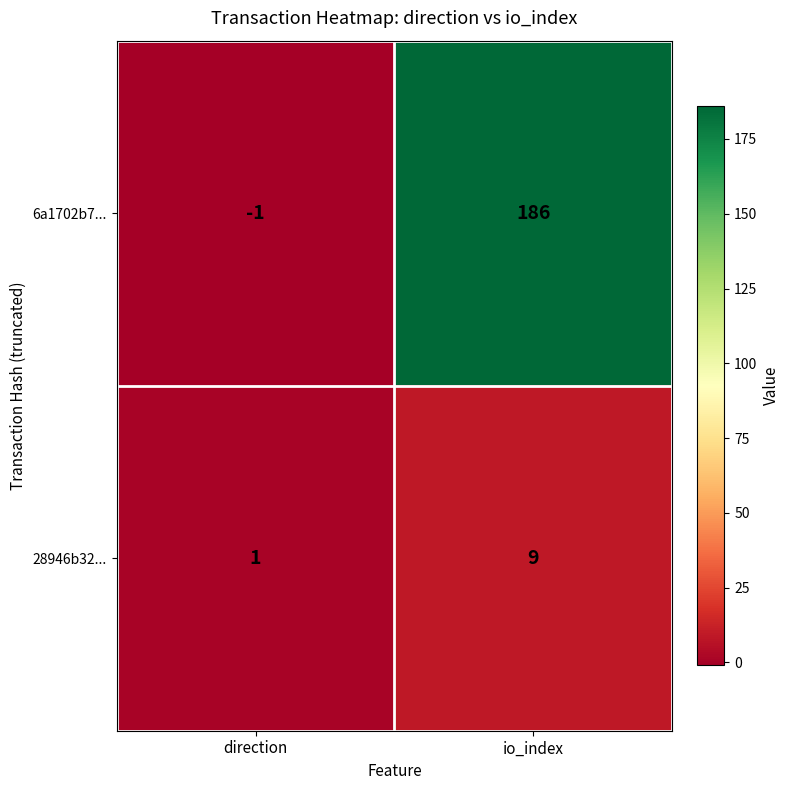

At which category does the chart reach its peak across all series?

io_index